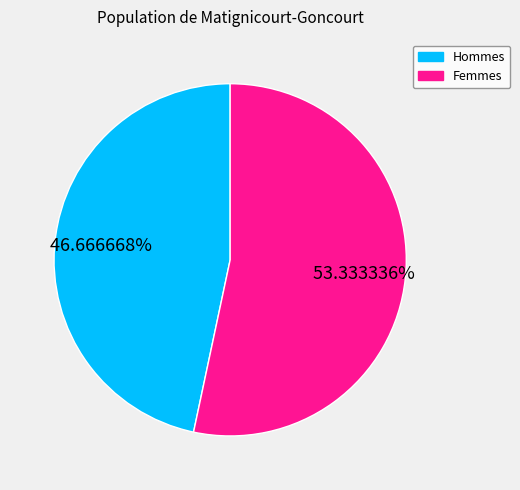

Is there any slice that represents more than half of the pie?

Yes